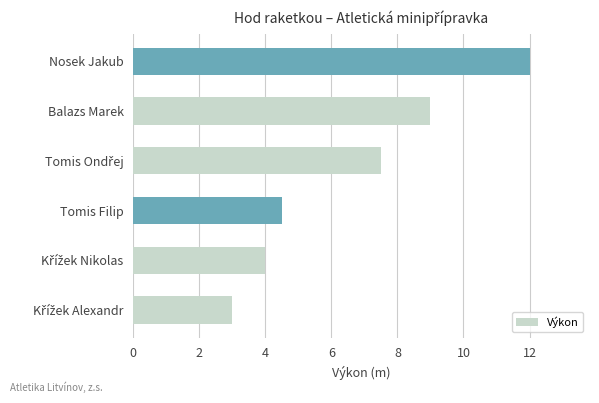

Reading top to bottom, what are all the values shown in this chart?

12.0	9.0	7.5	4.5	4.0	3.0